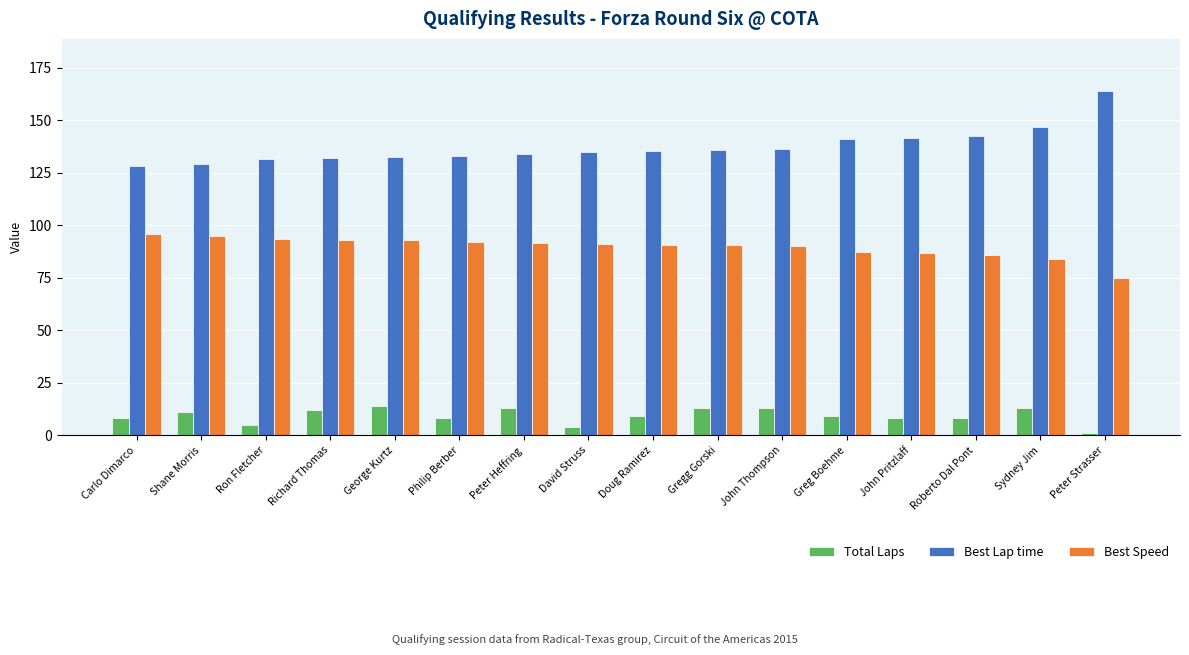

How many values in the Best Lap time series are below 135?

8